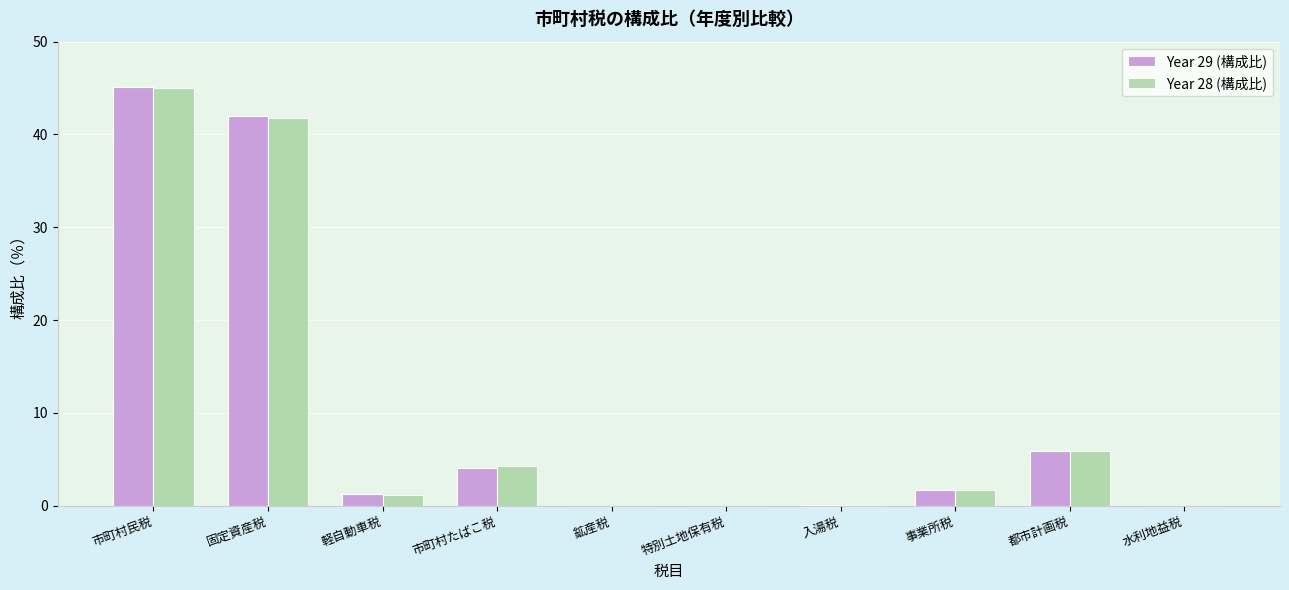

Which category has the highest value across all series?

市町村民税